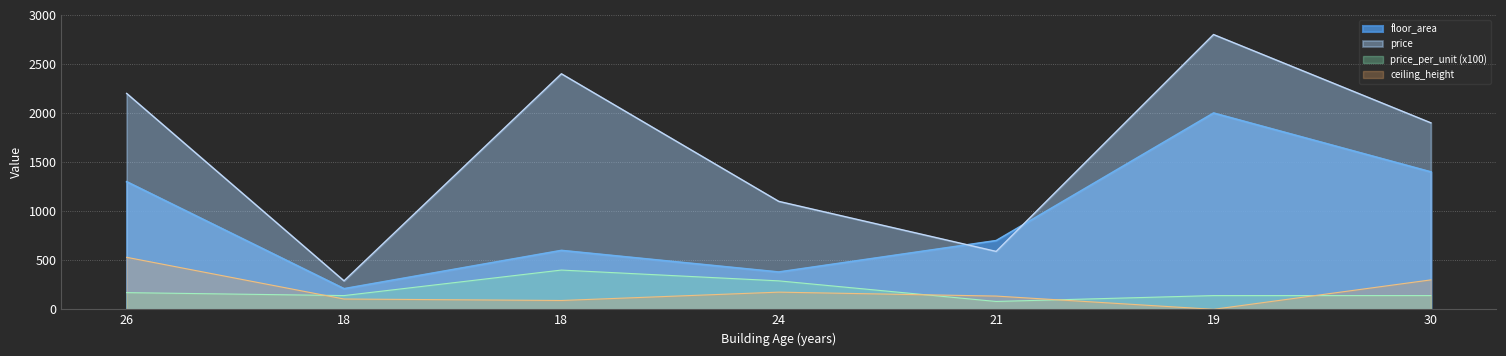

Is it true that price_per_unit equals 20 at 21?

False